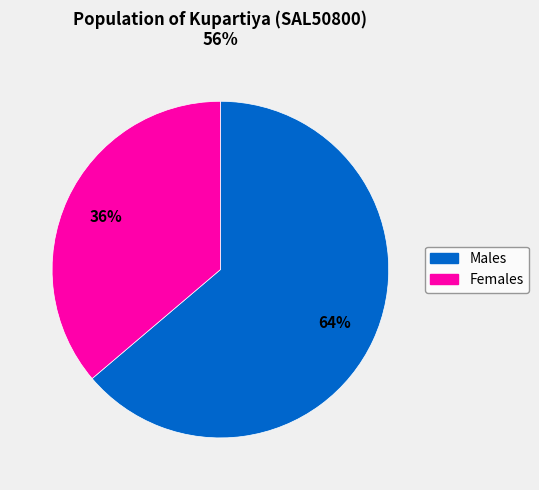

Between Females and Males, which is larger?

Males